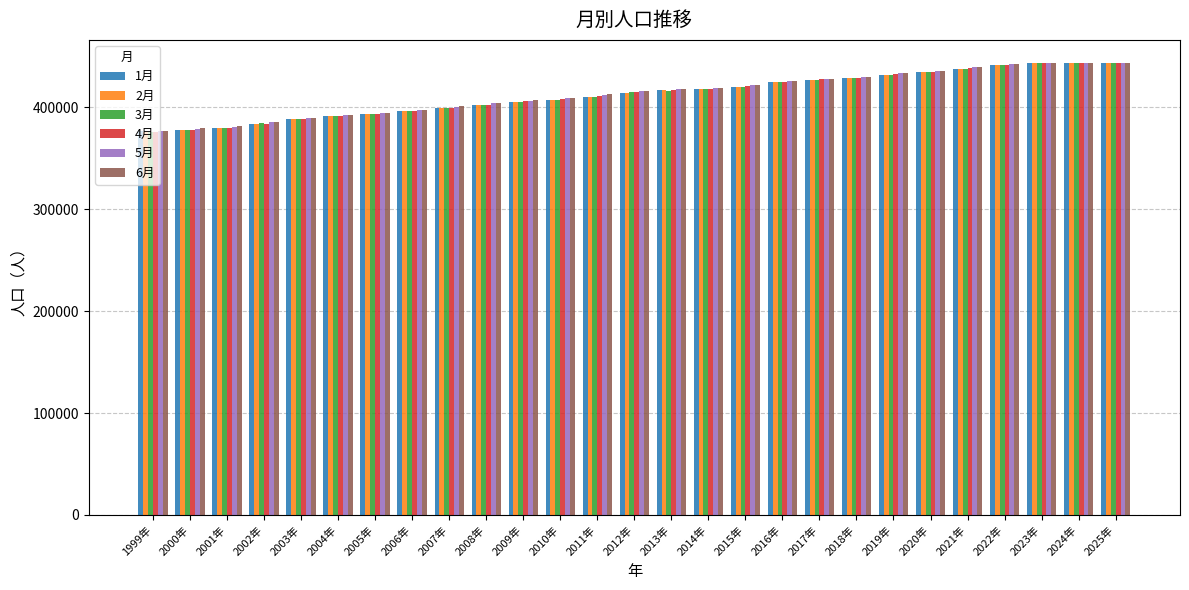

Is it true that 4月 equals 411255 at 2011年?

True